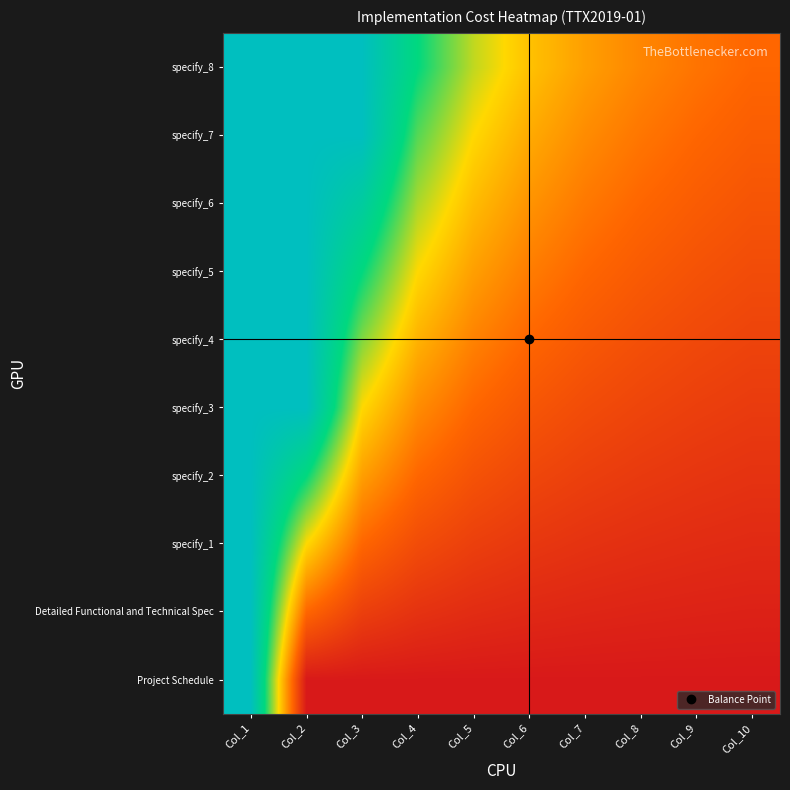

How many distinct data groups are displayed?

10